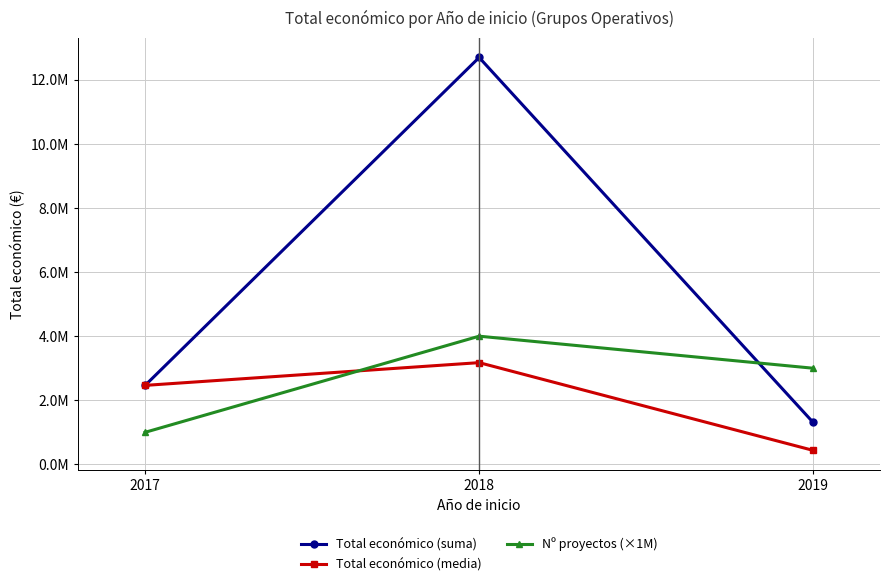

At which label does Nº proyectos (×1M) reach its minimum?

2017